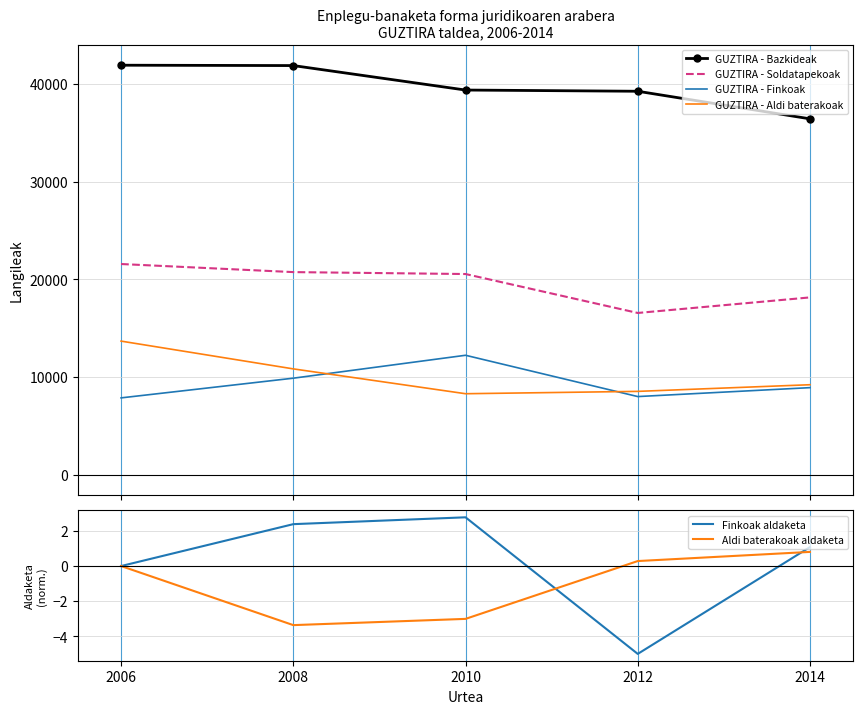

True or false: GUZTIRA - Bazkideak and Aldi baterakoak aldaketa cross at least once.

False